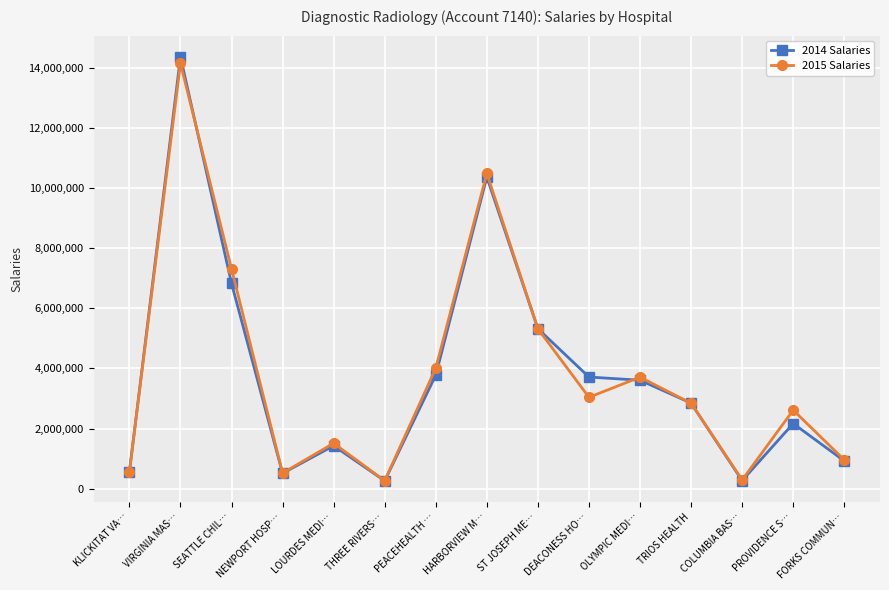

What is the total value across all series at SEATTLE CHIL…?

14147442